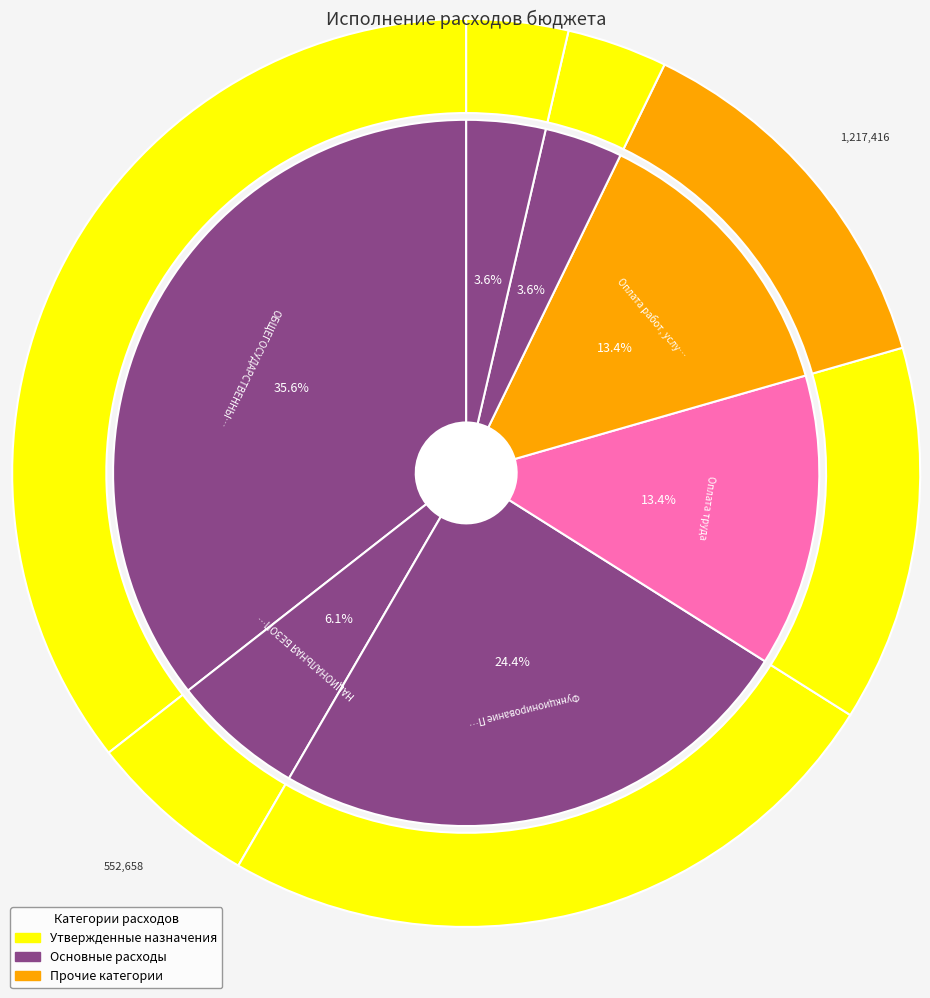

What percentage is the Оплата работ, услуг slice, to the nearest percent?

13%